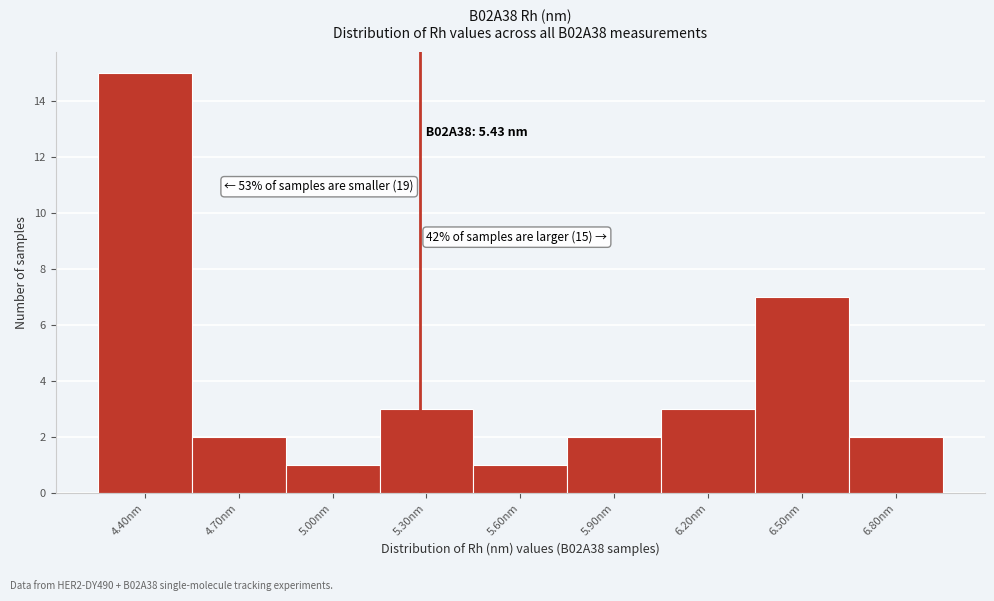

Reading left to right, what are all the values shown in this chart?

15	2	1	3	1	2	3	7	2